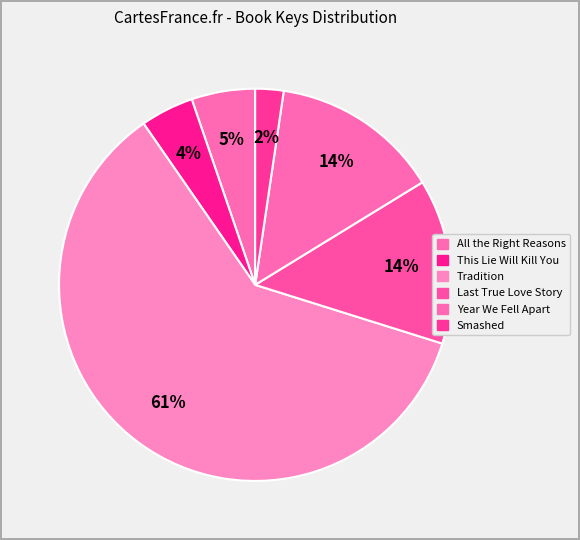

To the nearest percent, what is the difference between the Tradition and Year We Fell Apart slice percentages?

47%